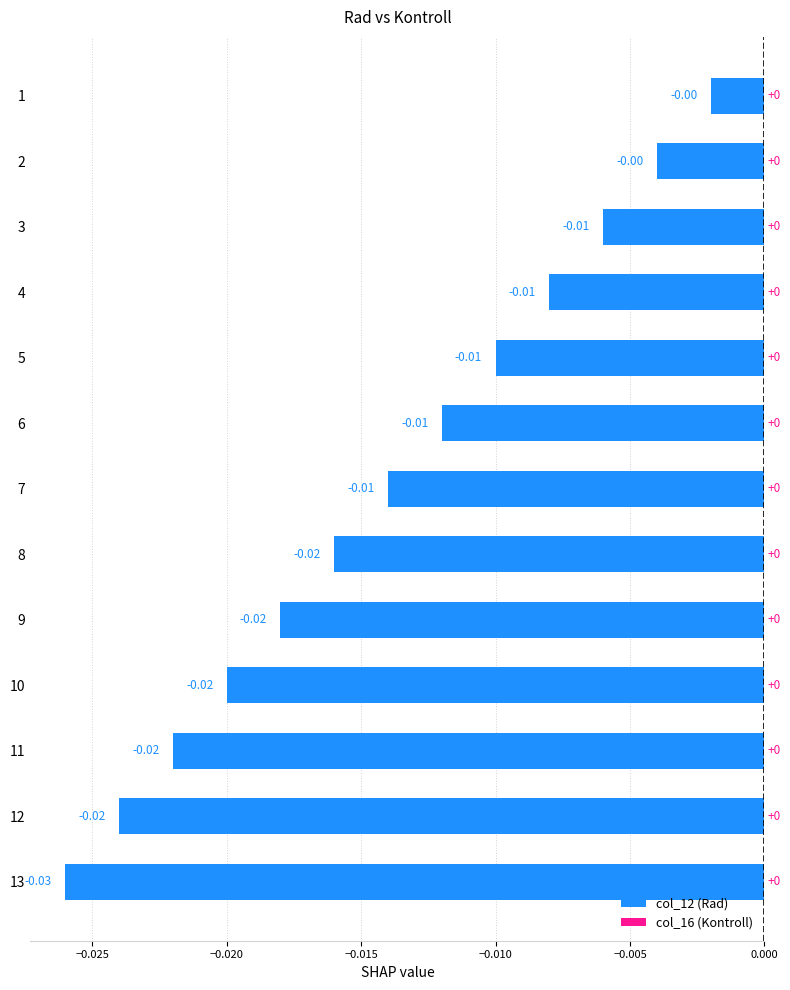

How many categories are shown in the chart?

13